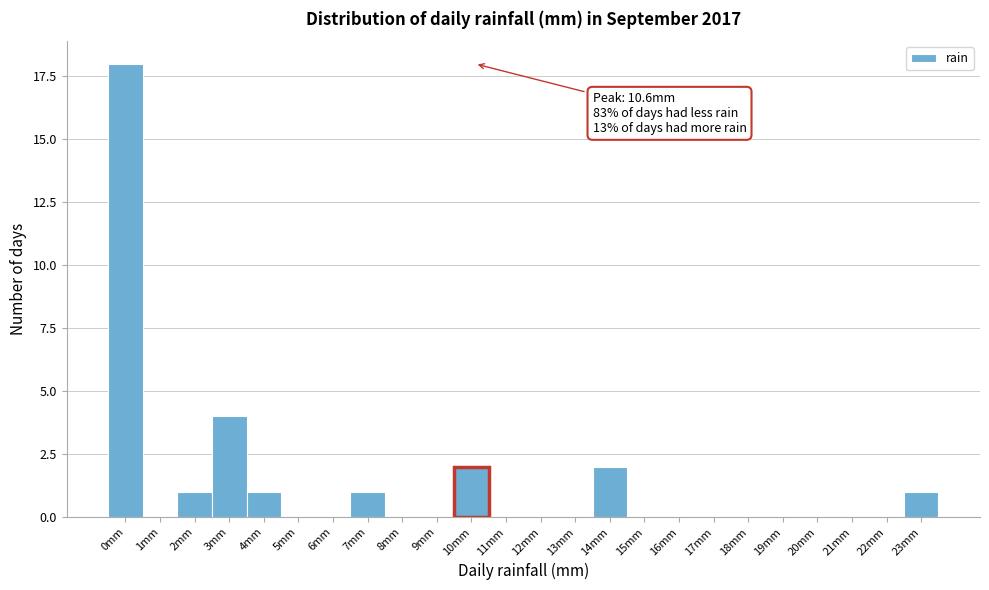

Reading right to left, transcribe all the data shown in this chart.

23mm=1	22mm=0	21mm=0	20mm=0	19mm=0	18mm=0	17mm=0	16mm=0	15mm=0	14mm=2	13mm=0	12mm=0	11mm=0	10mm=2	9mm=0	8mm=0	7mm=1	6mm=0	5mm=0	4mm=1	3mm=4	2mm=1	1mm=0	0mm=18